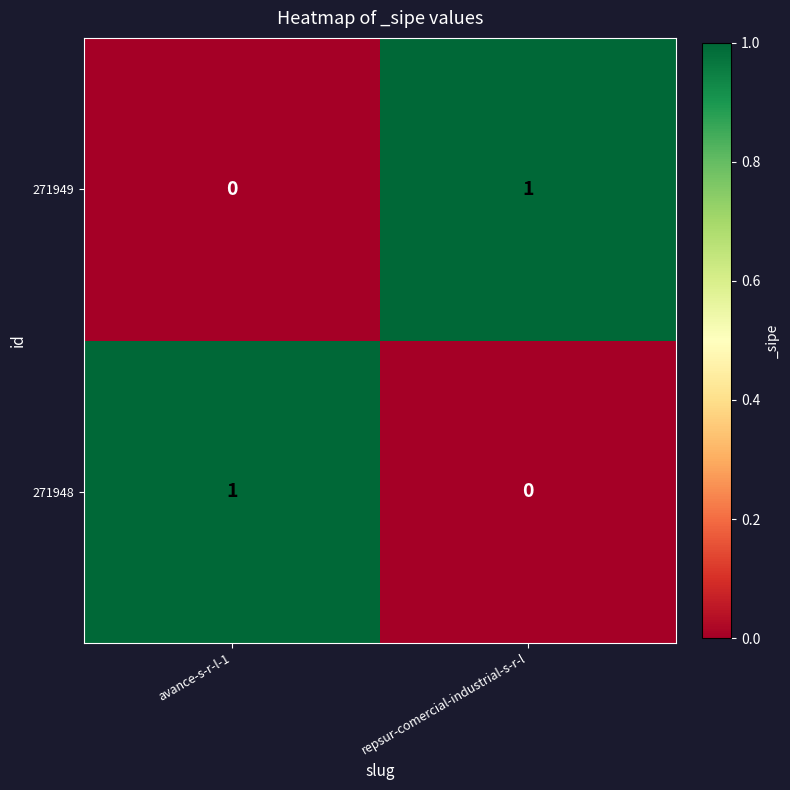

What is the difference between the highest and lowest values at avance-s-r-l-1?

1